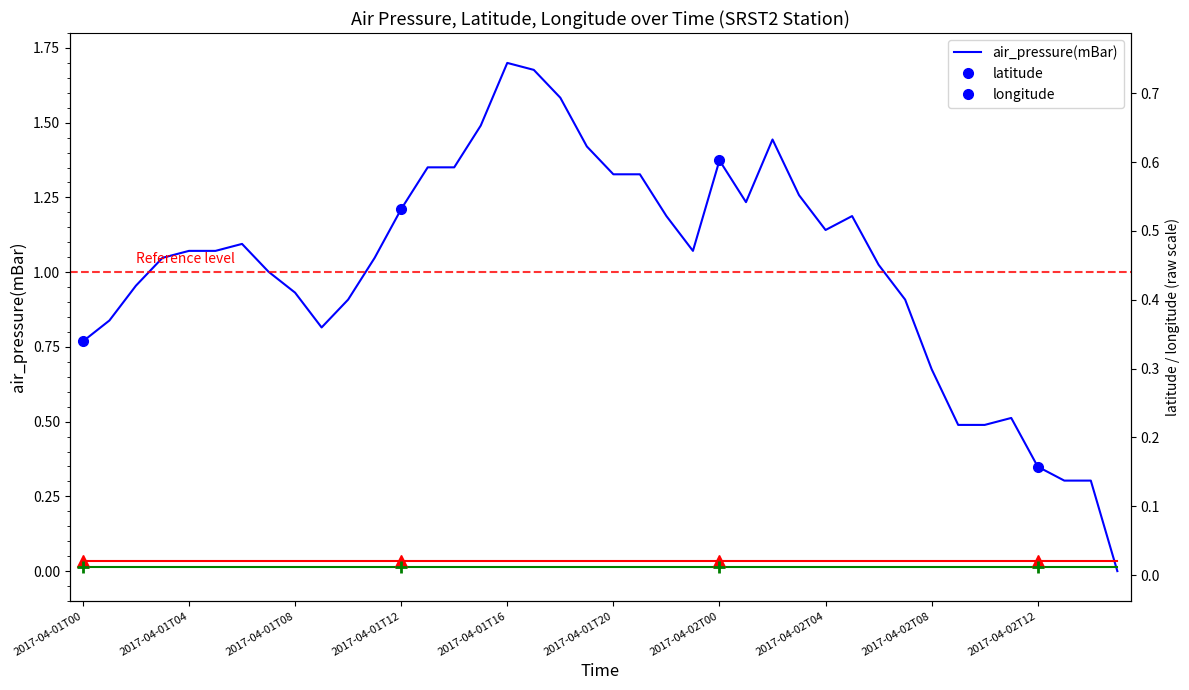

Which category has the lowest value in the longitude series?

2017-04-01T00